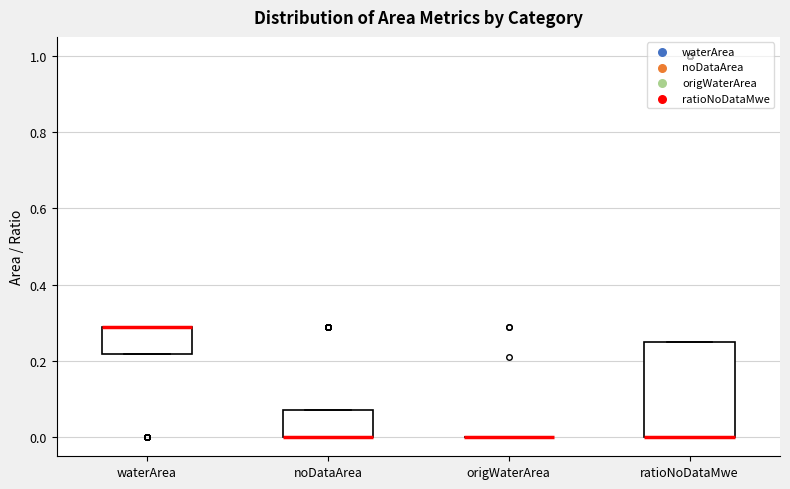

Reading left to right, read every box against the y-axis: the position of its median line, the range the box covers, and the ends of its whiskers. The values are not printed on the chart, so give them approximately, as read against the axis.

waterArea: median 0.30 (drawn on the box's upper edge), box 0.22 to 0.30, whiskers 0.22 to 0.30
noDataArea: median 0.00 (drawn on the box's lower edge), box 0.00 to 0.08, whiskers 0.00 to 0.08
origWaterArea: box collapsed to a line at 0.00, whiskers 0.00 to 0.00
ratioNoDataMwe: median 0.00 (drawn on the box's lower edge), box 0.00 to 0.26, whiskers 0.00 to 0.26